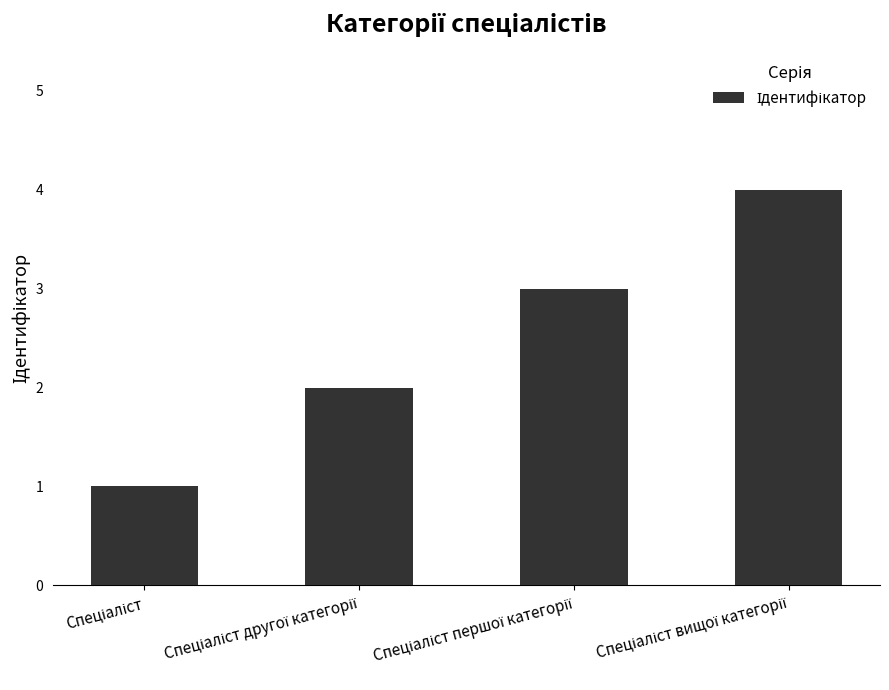

What is the maximum value shown in the chart?

4